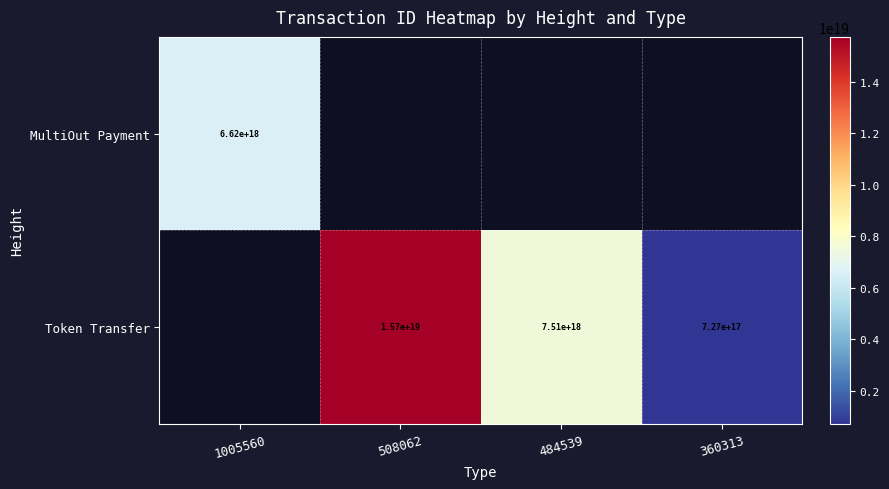

Which category has the lowest value across all series?

360313